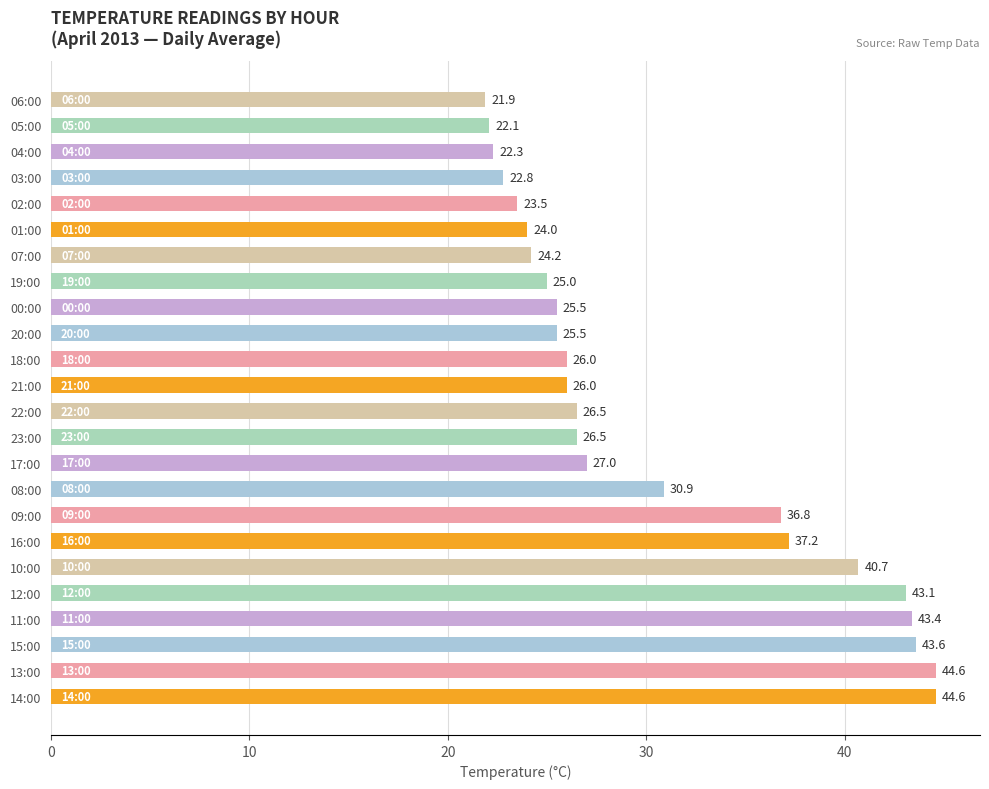

Count the number of data series in this chart.

1